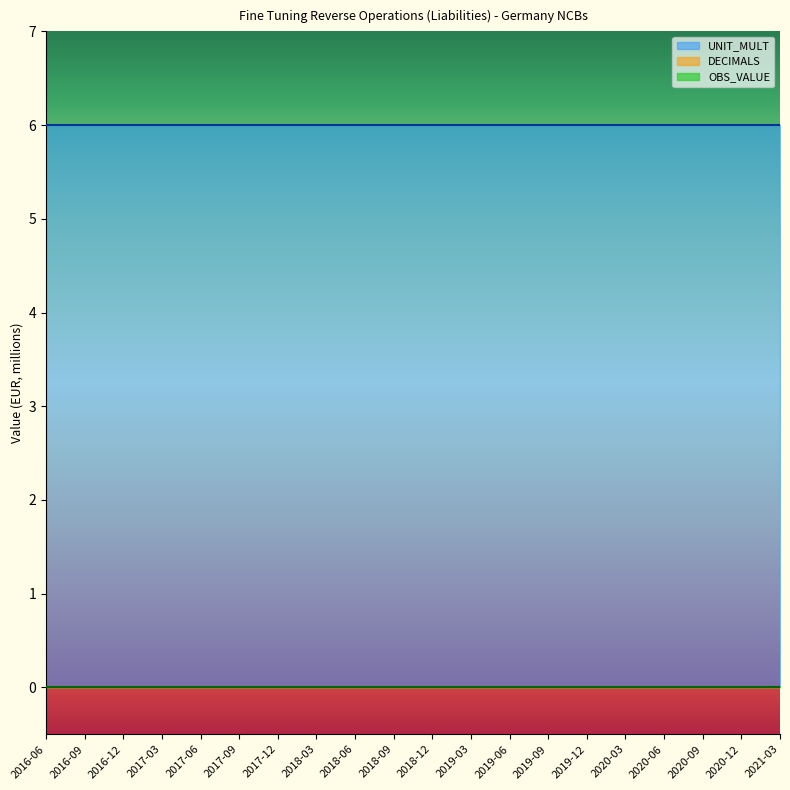

Does the chart have visible grid lines?

No